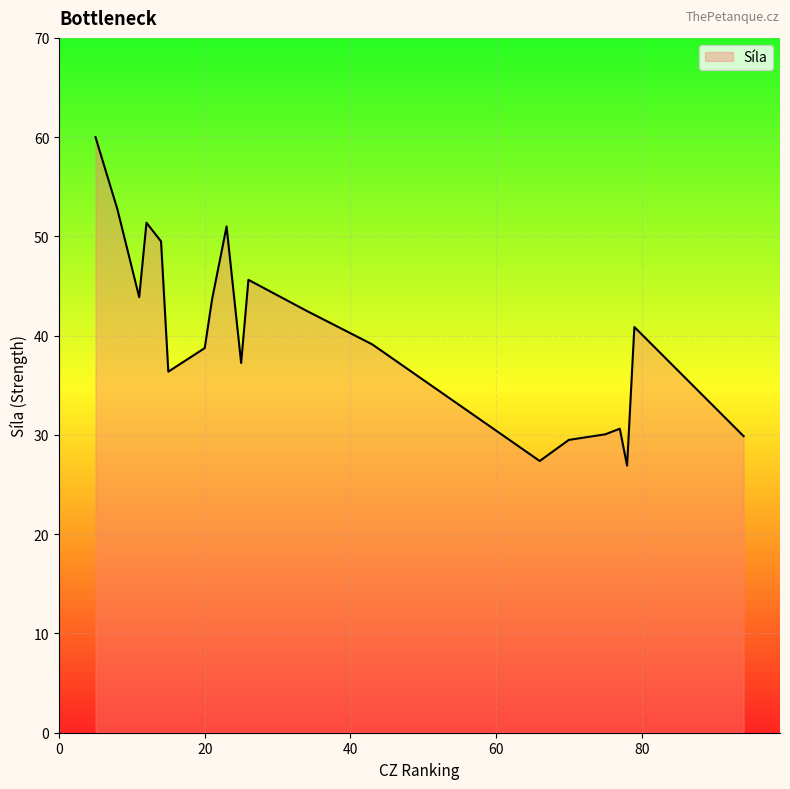

What is the difference between the maximum and minimum values?

33.1